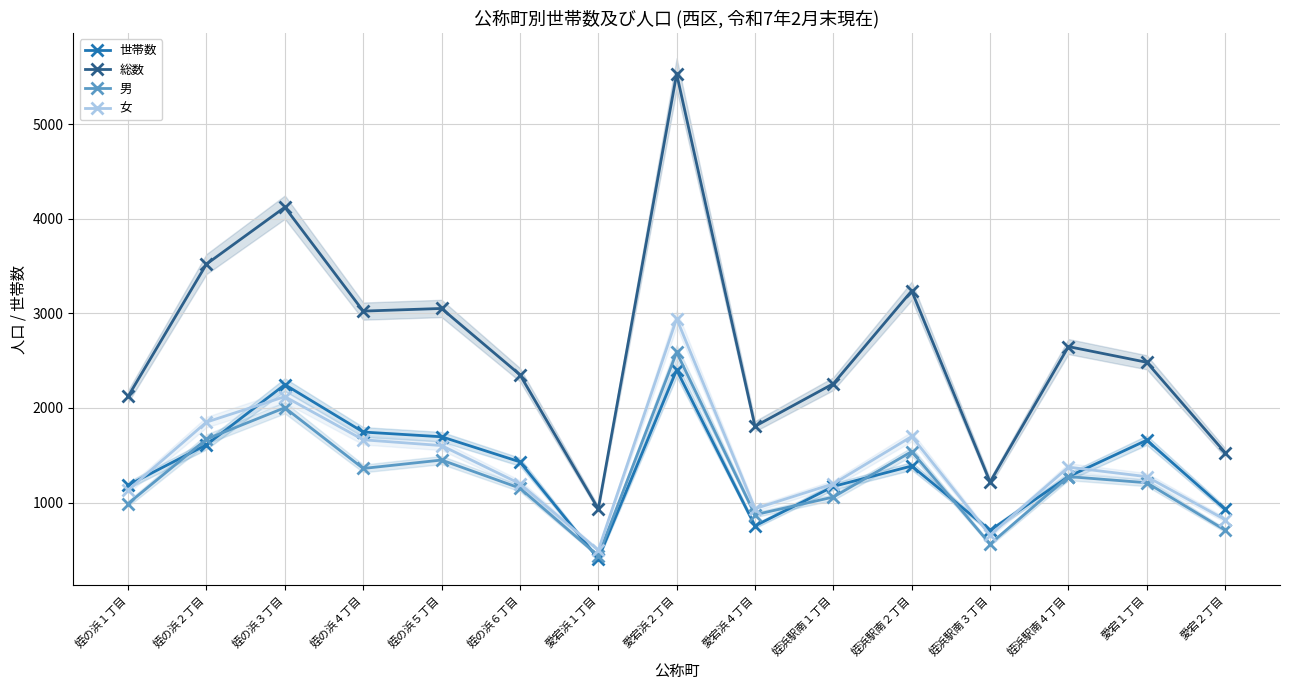

Reading left to right, list all the values displayed in this chart.

世帯数: 1183	1611	2246	1745	1695	1430	406	2401	753	1170	1386	705	1274	1659	928
総数: 2122	3520	4121	3023	3051	2351	933	5530	1806	2256	3237	1217	2648	2482	1527
男: 989	1670	2002	1360	1449	1152	437	2587	871	1058	1539	561	1274	1209	708
女: 1133	1850	2119	1663	1602	1199	496	2943	935	1198	1698	656	1374	1273	819